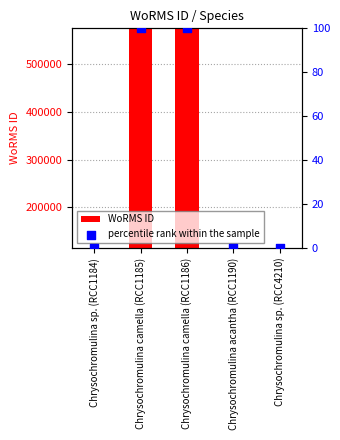

Is the value of WoRMS ID at Chrysochromulina camella (RCC1185) greater than the value of percentile rank within the sample at Chrysochromulina camella (RCC1185)?

Yes